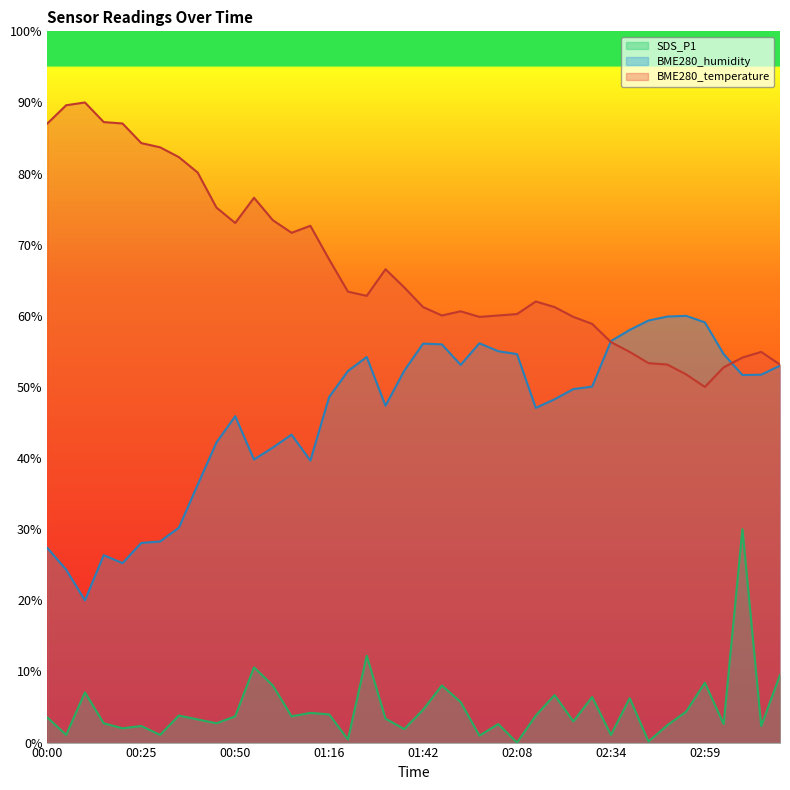

How many interior local valleys does the SDS_P1 series have?

14